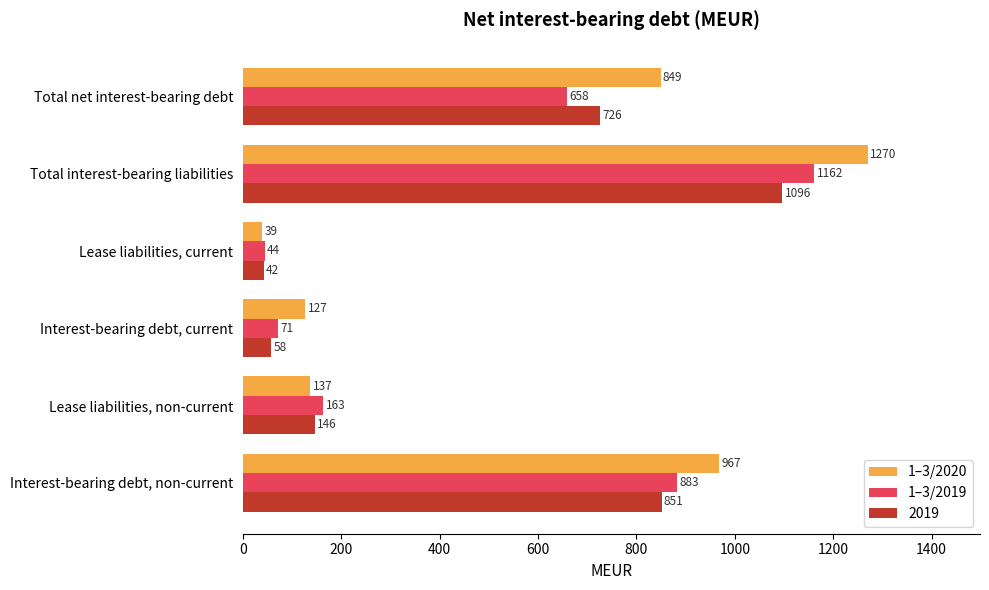

What is the average value of the 1–3/2019 series?

497